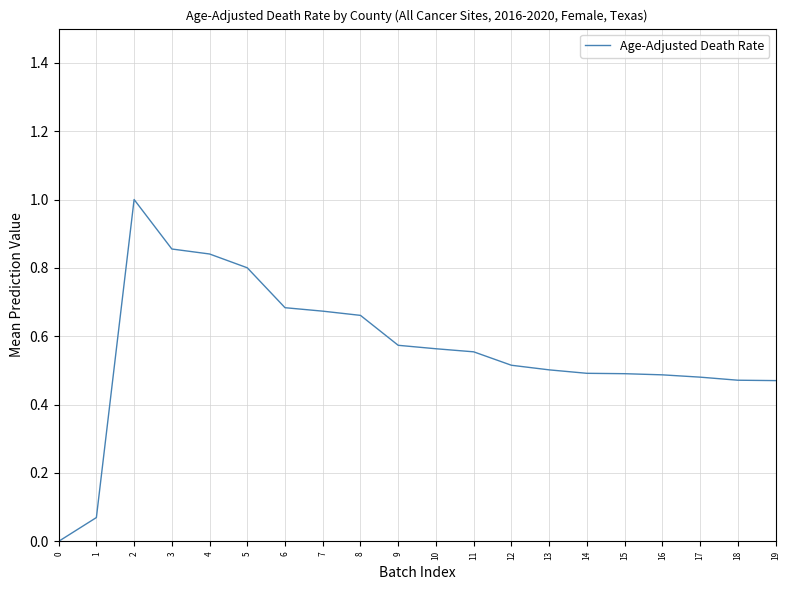

What is the difference between the maximum and minimum values?

1.0